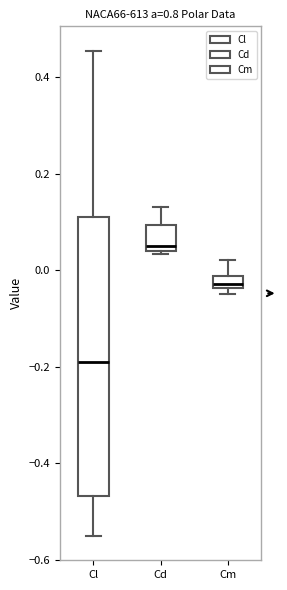

Comparing the boxes themselves (not the whiskers), which one is the tallest?

Cl